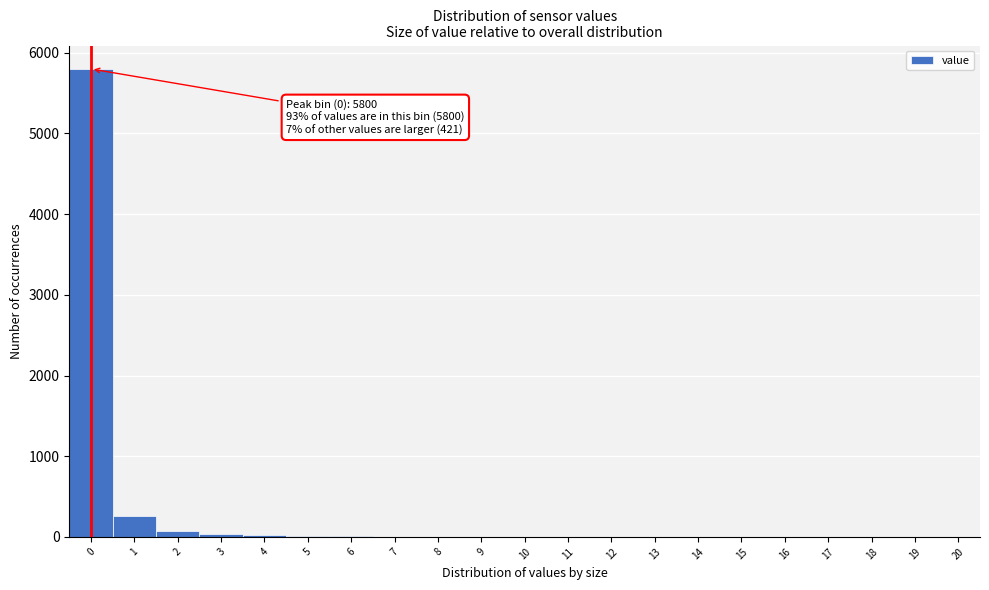

What is the sum of all values?

6221